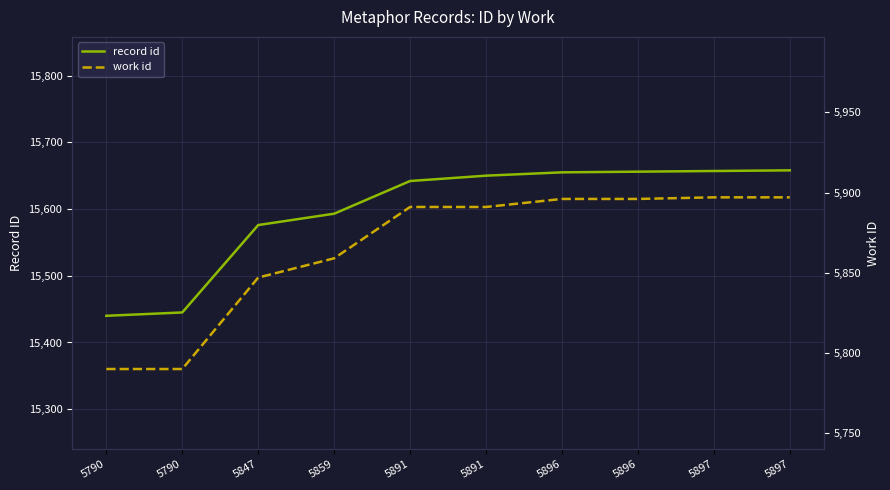

Rank the series by their maximum value, from lowest to highest.

work id, record id